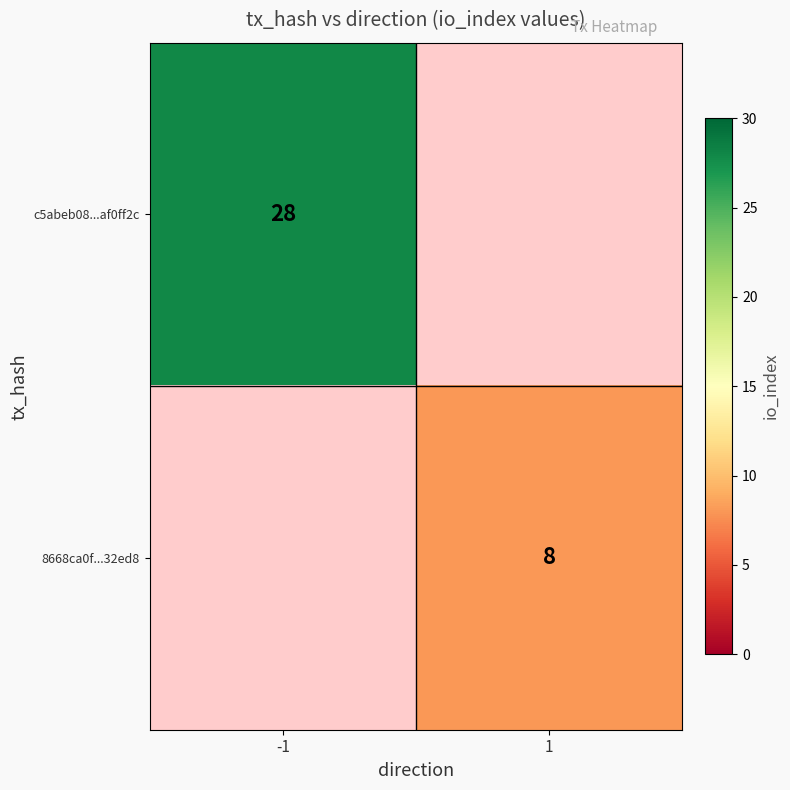

What value does the c5abeb08...af0ff2c series have at -1?

28.0